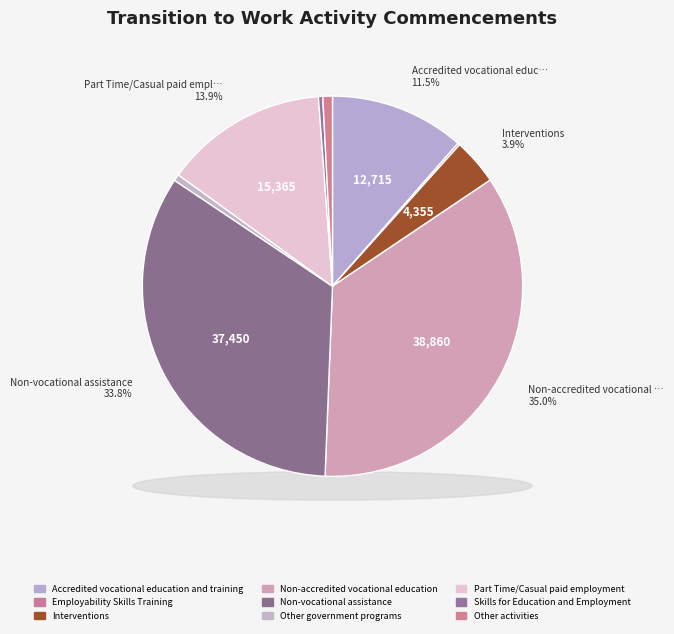

Which category has the biggest portion of the pie?

Non-accredited vocational education